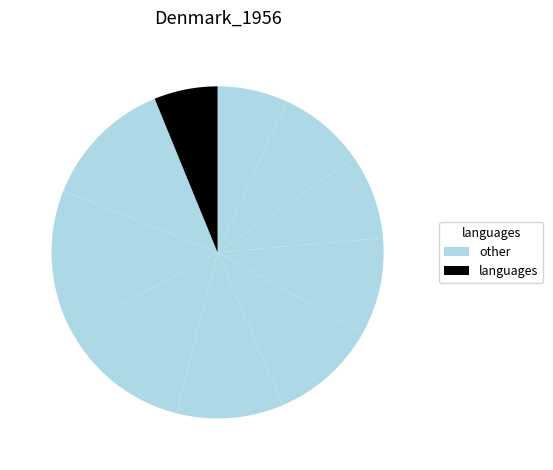

How many slices are in this pie chart?

10